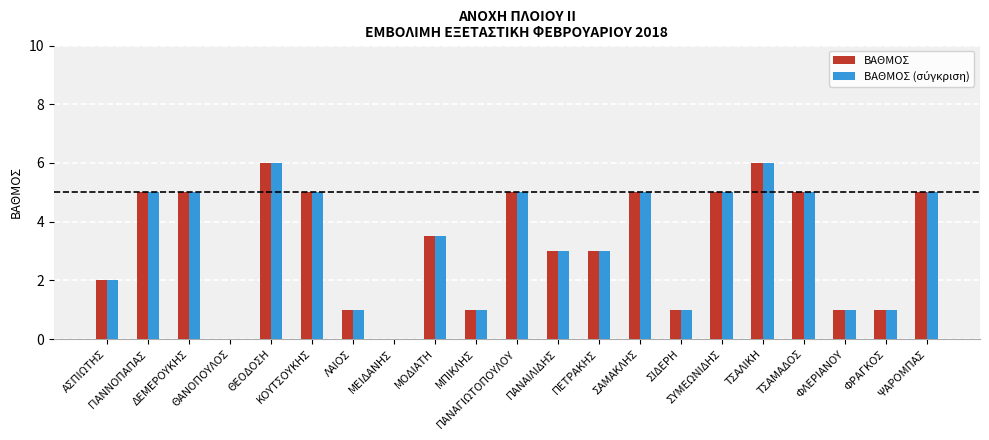

Rank the series at ΣΑΜΑΚΛΗΣ from lowest to highest value.

ΒΑΘΜΟΣ, ΒΑΘΜΟΣ (σύγκριση)